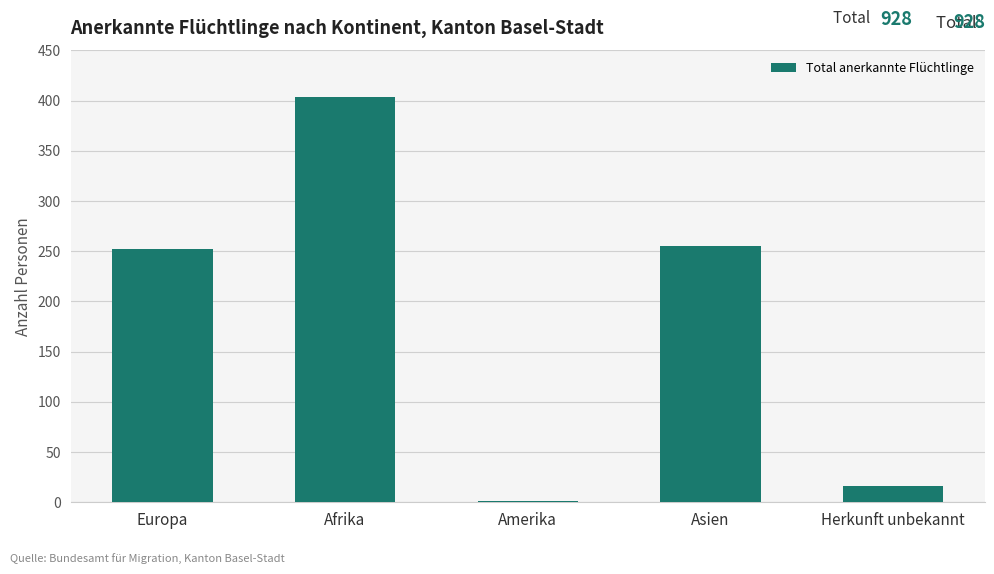

What is the sum of all values?

928